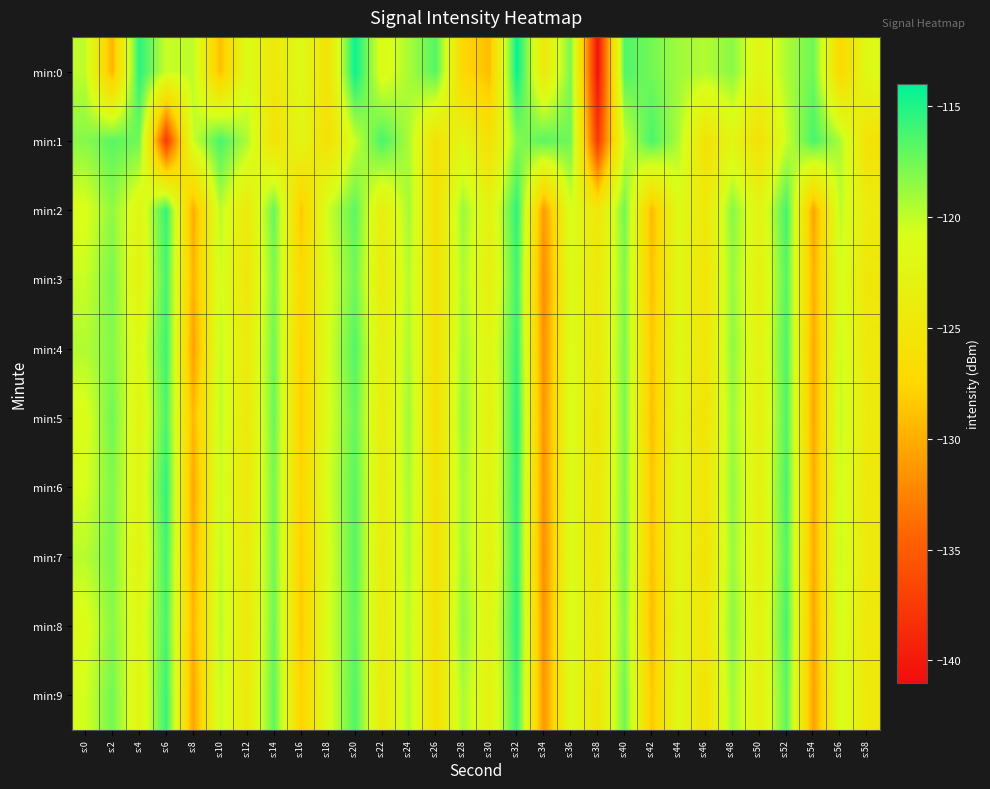

Reading left to right, list all the values displayed in this chart.

min:0: s:0=-119.9	s:2=-129.6	s:4=-115.3	s:6=-120.3	s:8=-119.8	s:10=-129.0	s:12=-121.3	s:14=-124.8	s:16=-121.6	s:18=-125.6	s:20=-114.3	s:22=-121.6	s:24=-119.3	s:26=-116.6	s:28=-127.5	s:30=-129.0	s:32=-114.2	s:34=-124.5	s:36=-117.8	s:38=-140.6	s:40=-116.5	s:42=-117.6	s:44=-119.0	s:46=-119.6	s:48=-118.3	s:50=-122.3	s:52=-119.4	s:54=-117.4	s:56=-127.3	s:58=-121.6
min:1: s:0=-118.2	s:2=-116.9	s:4=-117.5	s:6=-137.6	s:8=-120.3	s:10=-116.3	s:12=-119.4	s:14=-125.8	s:16=-122.3	s:18=-126.0	s:20=-120.3	s:22=-116.3	s:24=-119.4	s:26=-125.8	s:28=-122.3	s:30=-126.0	s:32=-118.2	s:34=-116.9	s:36=-117.5	s:38=-137.6	s:40=-120.3	s:42=-116.3	s:44=-119.4	s:46=-125.8	s:48=-122.3	s:50=-126.0	s:52=-120.3	s:54=-116.3	s:56=-119.4	s:58=-125.8
min:2: s:0=-121.0	s:2=-118.5	s:4=-122.3	s:6=-115.7	s:8=-130.1	s:10=-119.8	s:12=-124.5	s:14=-117.2	s:16=-128.6	s:18=-120.4	s:20=-116.9	s:22=-123.7	s:24=-119.1	s:26=-126.3	s:28=-118.8	s:30=-122.9	s:32=-115.4	s:34=-131.2	s:36=-120.7	s:38=-125.1	s:40=-117.6	s:42=-129.3	s:44=-121.5	s:46=-124.8	s:48=-118.3	s:50=-122.6	s:52=-116.1	s:54=-130.5	s:56=-119.9	s:58=-124.2
min:3: s:0=-120.3	s:2=-117.8	s:4=-123.1	s:6=-116.2	s:8=-129.7	s:10=-120.5	s:12=-125.0	s:14=-117.9	s:16=-127.4	s:18=-121.2	s:20=-117.5	s:22=-124.3	s:24=-119.7	s:26=-125.8	s:28=-119.4	s:30=-123.5	s:32=-116.0	s:34=-132.0	s:36=-121.3	s:38=-124.7	s:40=-118.1	s:42=-128.9	s:44=-122.0	s:46=-125.4	s:48=-118.7	s:50=-123.2	s:52=-116.7	s:54=-129.8	s:56=-120.6	s:58=-124.9
min:4: s:0=-119.5	s:2=-118.2	s:4=-121.8	s:6=-115.9	s:8=-130.8	s:10=-120.1	s:12=-124.2	s:14=-117.5	s:16=-128.0	s:18=-120.9	s:20=-116.6	s:22=-123.4	s:24=-119.4	s:26=-126.0	s:28=-119.1	s:30=-122.3	s:32=-115.7	s:34=-131.8	s:36=-121.0	s:38=-124.5	s:40=-117.9	s:42=-128.6	s:44=-121.7	s:46=-125.2	s:48=-118.5	s:50=-122.8	s:52=-116.4	s:54=-130.2	s:56=-120.3	s:58=-124.6
min:5: s:0=-121.2	s:2=-117.5	s:4=-122.8	s:6=-116.4	s:8=-129.4	s:10=-119.9	s:12=-124.8	s:14=-117.3	s:16=-128.3	s:18=-121.0	s:20=-117.2	s:22=-124.0	s:24=-119.0	s:26=-126.5	s:28=-118.6	s:30=-123.2	s:32=-115.2	s:34=-131.5	s:36=-120.8	s:38=-125.3	s:40=-117.8	s:42=-129.0	s:44=-122.3	s:46=-125.5	s:48=-118.9	s:50=-123.5	s:52=-116.5	s:54=-130.3	s:56=-120.0	s:58=-124.3
min:6: s:0=-120.8	s:2=-118.0	s:4=-122.5	s:6=-115.5	s:8=-130.4	s:10=-120.3	s:12=-124.6	s:14=-117.7	s:16=-127.8	s:18=-120.7	s:20=-116.8	s:22=-123.8	s:24=-119.3	s:26=-125.7	s:28=-119.2	s:30=-122.7	s:32=-115.5	s:34=-131.6	s:36=-121.2	s:38=-124.9	s:40=-118.0	s:42=-128.7	s:44=-121.9	s:46=-125.3	s:48=-118.6	s:50=-123.0	s:52=-116.3	s:54=-130.0	s:56=-120.4	s:58=-124.7
min:7: s:0=-119.7	s:2=-117.9	s:4=-123.0	s:6=-116.0	s:8=-129.9	s:10=-120.0	s:12=-124.3	s:14=-117.6	s:16=-128.2	s:18=-121.1	s:20=-116.7	s:22=-124.1	s:24=-119.5	s:26=-126.2	s:28=-119.0	s:30=-123.1	s:32=-115.6	s:34=-131.9	s:36=-121.1	s:38=-125.0	s:40=-117.7	s:42=-128.8	s:44=-122.1	s:46=-125.6	s:48=-118.8	s:50=-123.3	s:52=-116.6	s:54=-130.1	s:56=-120.2	s:58=-124.4
min:8: s:0=-121.3	s:2=-118.3	s:4=-122.0	s:6=-116.3	s:8=-129.6	s:10=-119.7	s:12=-124.7	s:14=-117.4	s:16=-128.5	s:18=-120.8	s:20=-117.0	s:22=-123.9	s:24=-119.8	s:26=-125.9	s:28=-118.5	s:30=-122.4	s:32=-115.3	s:34=-131.7	s:36=-120.9	s:38=-124.6	s:40=-118.2	s:42=-129.2	s:44=-122.2	s:46=-125.1	s:48=-118.4	s:50=-122.9	s:52=-116.2	s:54=-130.4	s:56=-120.5	s:58=-124.8
min:9: s:0=-120.6	s:2=-117.6	s:4=-122.7	s:6=-115.8	s:8=-130.6	s:10=-120.2	s:12=-124.4	s:14=-117.0	s:16=-127.9	s:18=-121.3	s:20=-116.5	s:22=-124.2	s:24=-119.6	s:26=-126.1	s:28=-119.3	s:30=-123.0	s:32=-115.8	s:34=-131.4	s:36=-121.4	s:38=-125.2	s:40=-117.5	s:42=-128.5	s:44=-121.6	s:46=-125.7	s:48=-119.0	s:50=-123.4	s:52=-116.9	s:54=-130.7	s:56=-120.7	s:58=-124.5